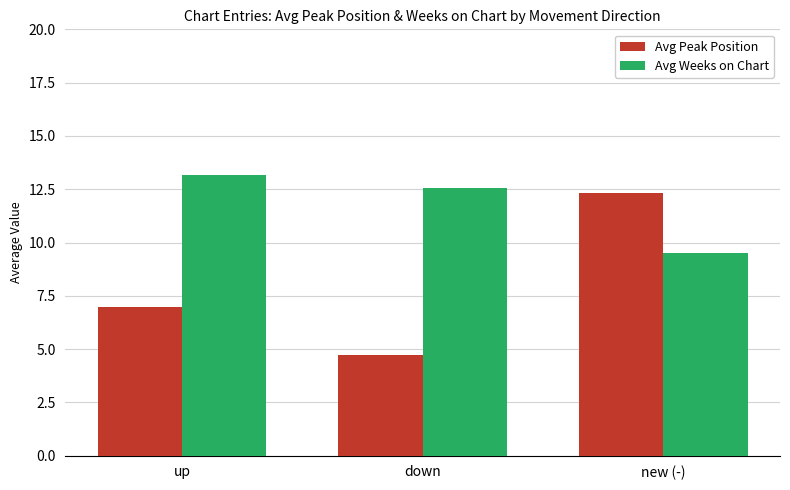

Which series has the widest spread of values?

Avg Peak Position